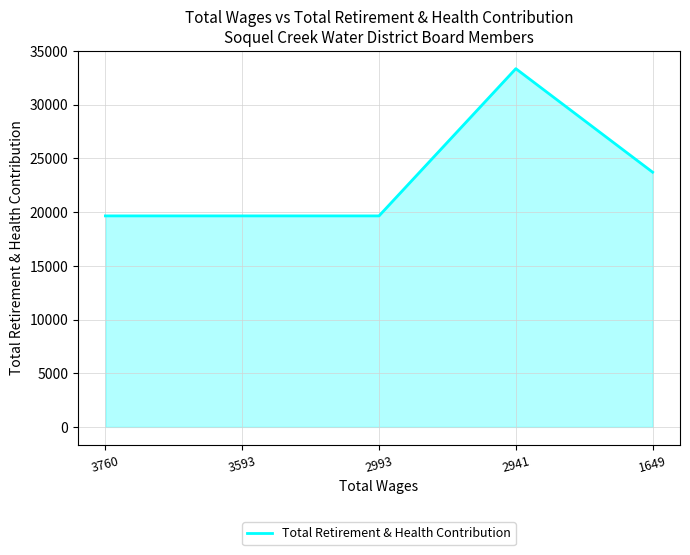

What is the approximate value at 3760, to the nearest 50?

19650